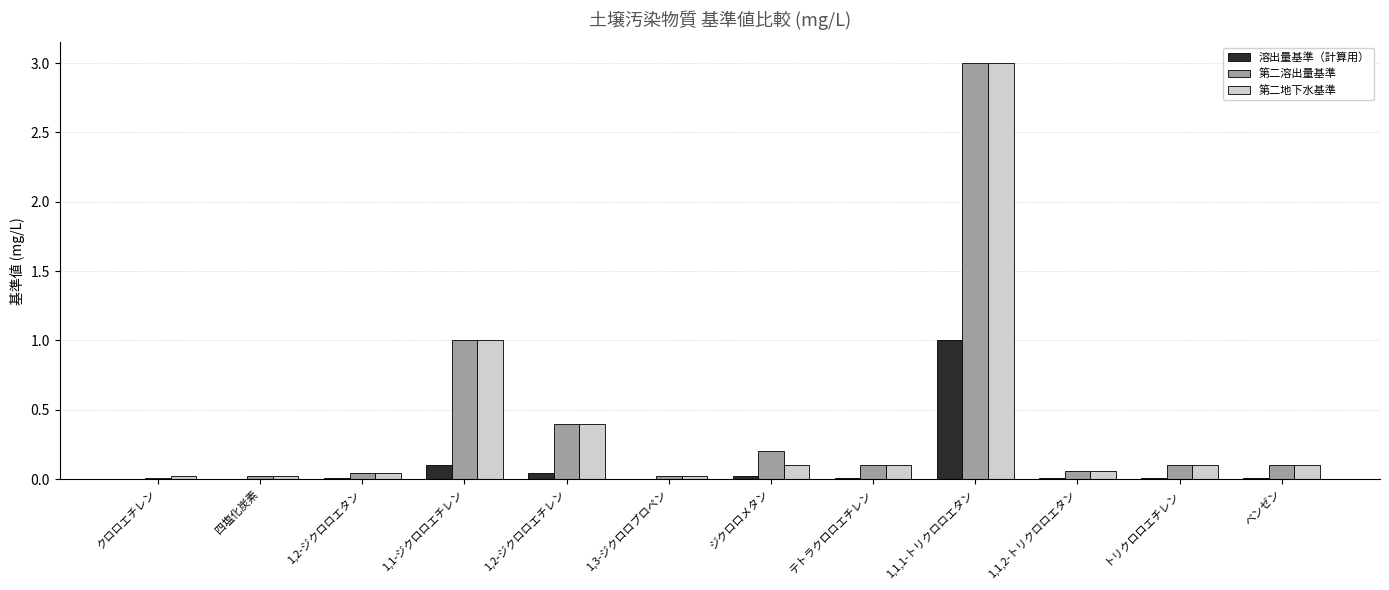

Which category has the highest value in the 溶出量基準（計算用） series?

1,1,1-トリクロロエタン